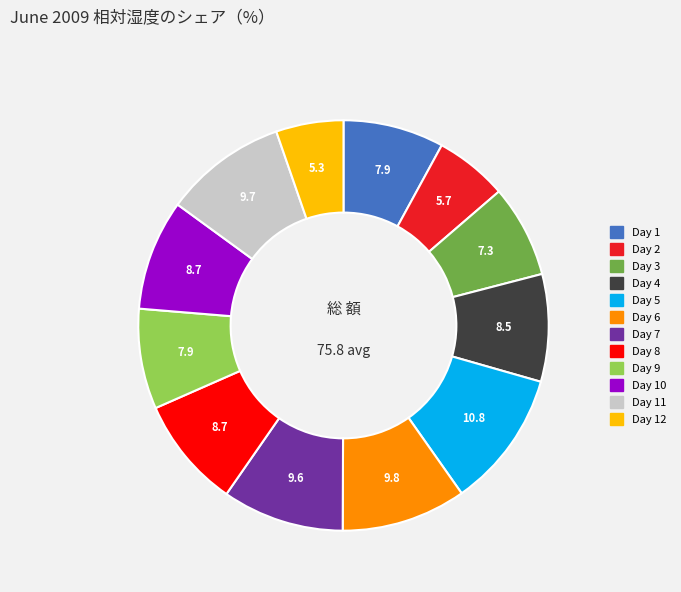

Does any single category account for the majority?

No